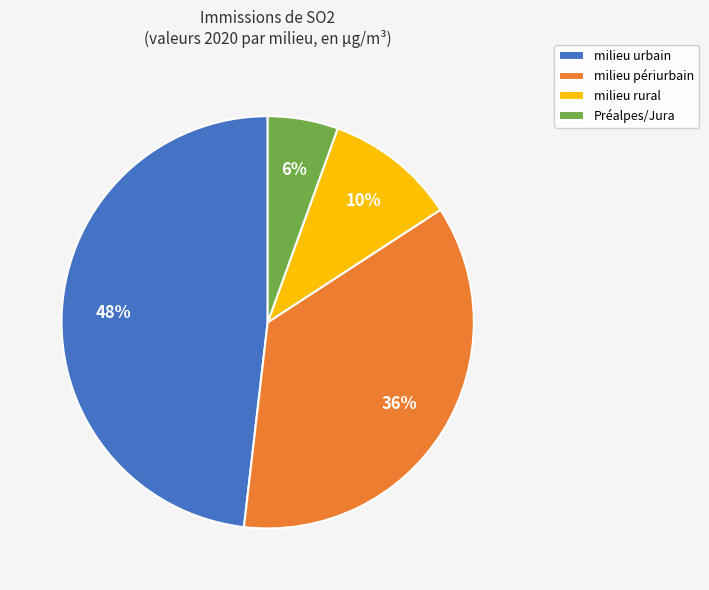

The milieu périurbain slice represents 22% of the pie. True or false?

False